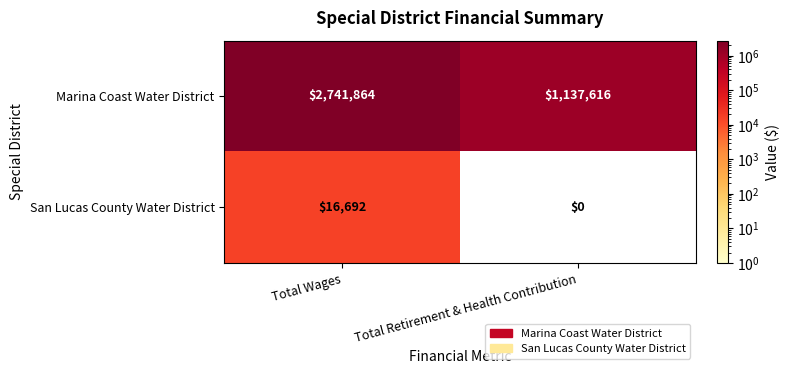

What is the difference between the Marina Coast Water District values at Total Retirement & Health Contribution and Total Wages?

1604248